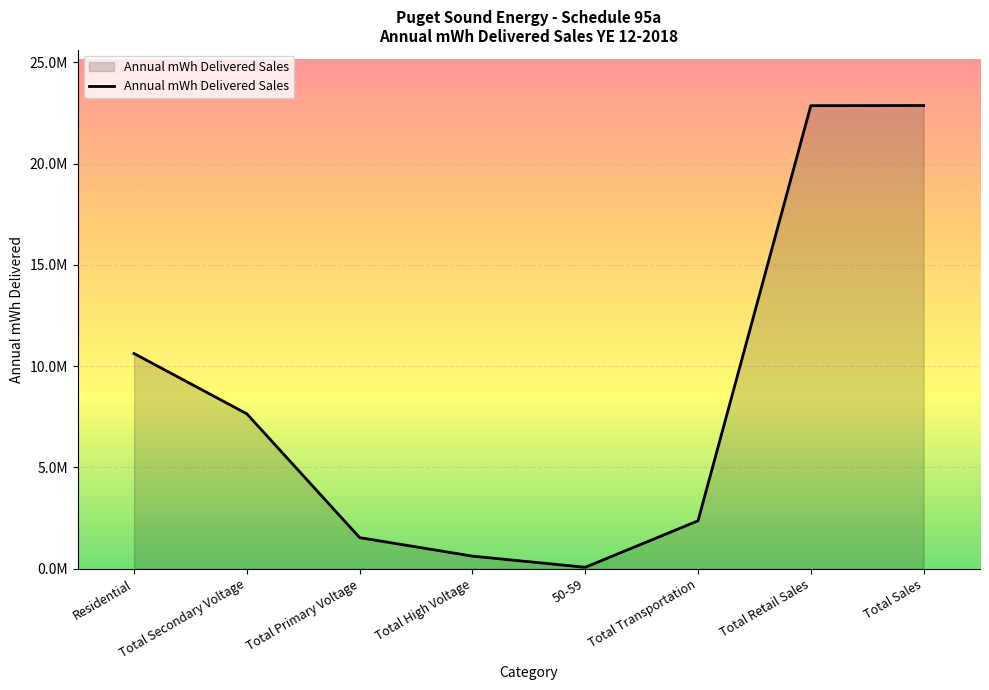

Rank the categories by value from highest to lowest.

Total Sales, Total Retail Sales, Residential, Total Secondary Voltage, Total Transportation, Total Primary Voltage, Total High Voltage, 50-59